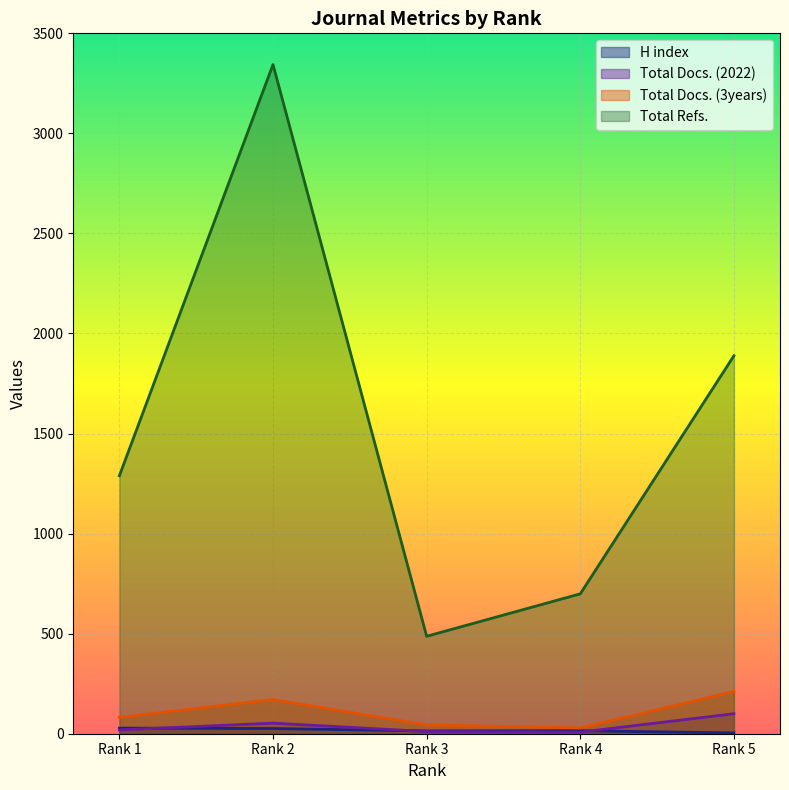

What are all the series names shown in the legend?

H index, Total Docs. (2022), Total Docs. (3years), Total Refs.